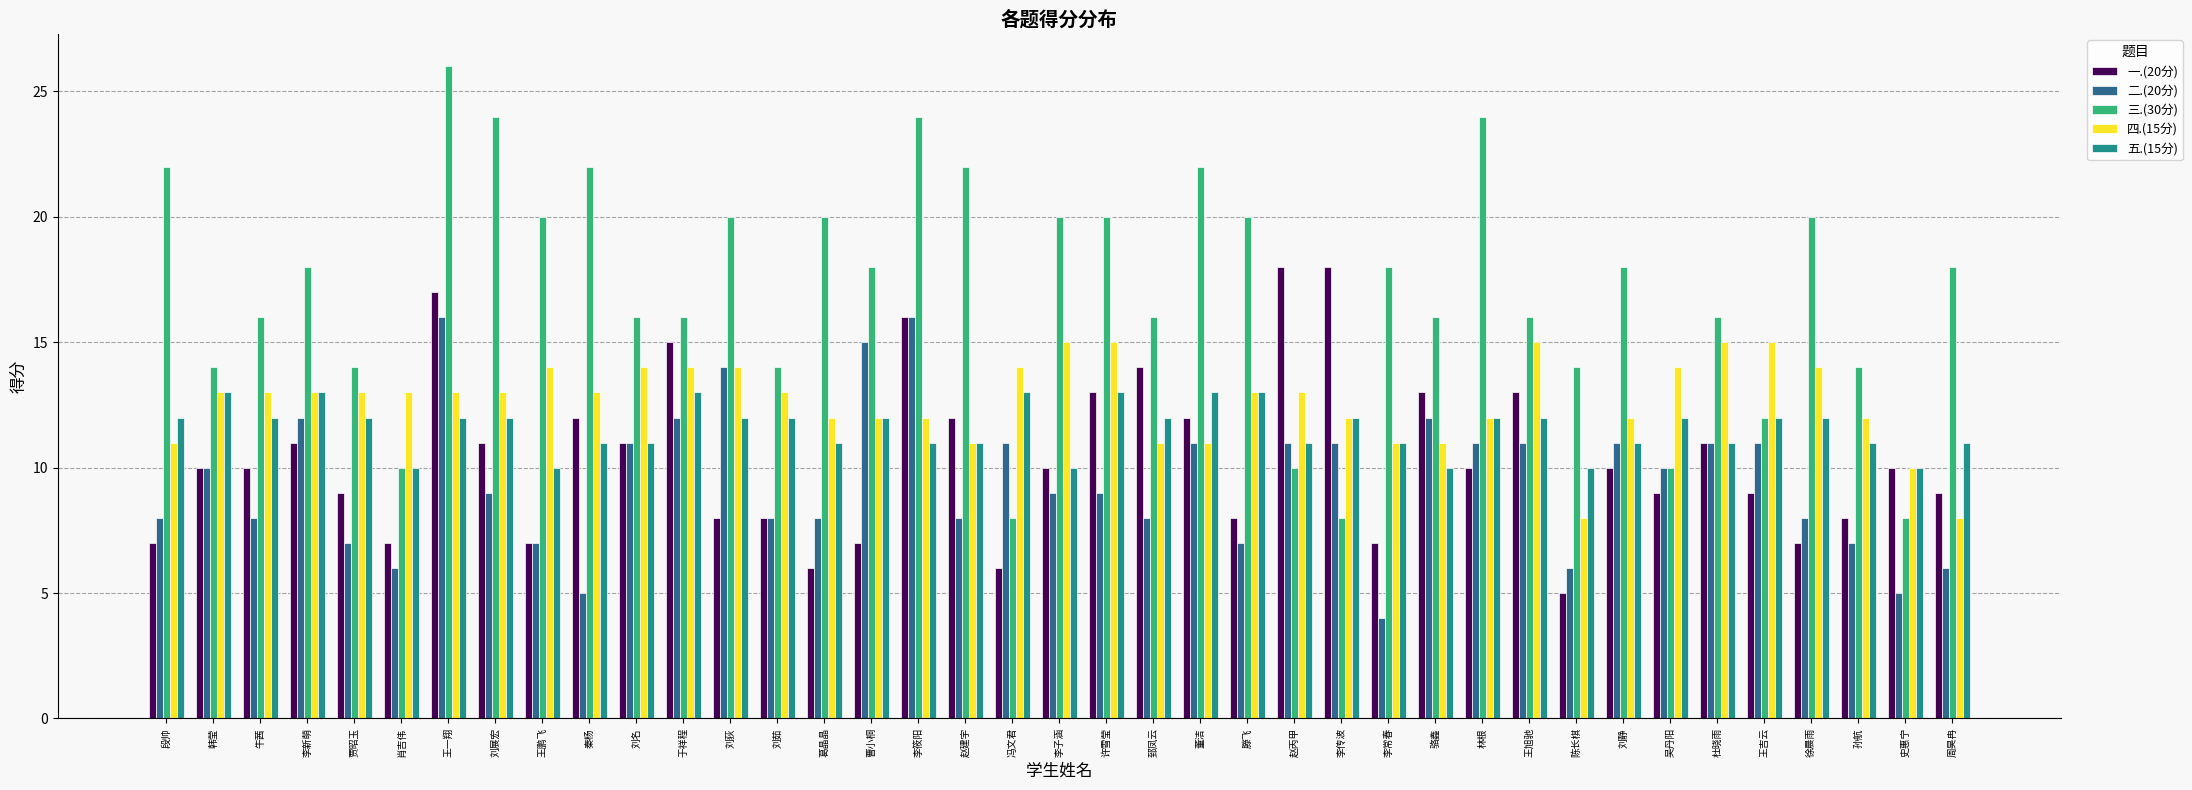

What is the label of the 11th bar from the right?

林根